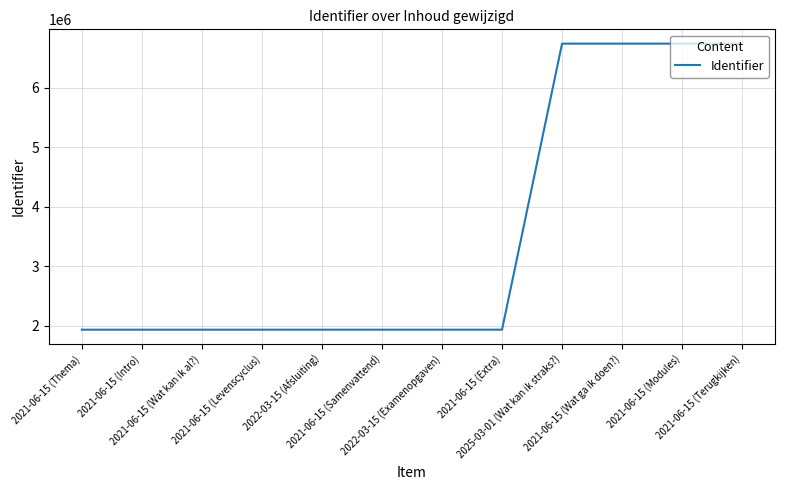

Where is the data nearest to the value 4336856?

2021-06-15 (Extra)